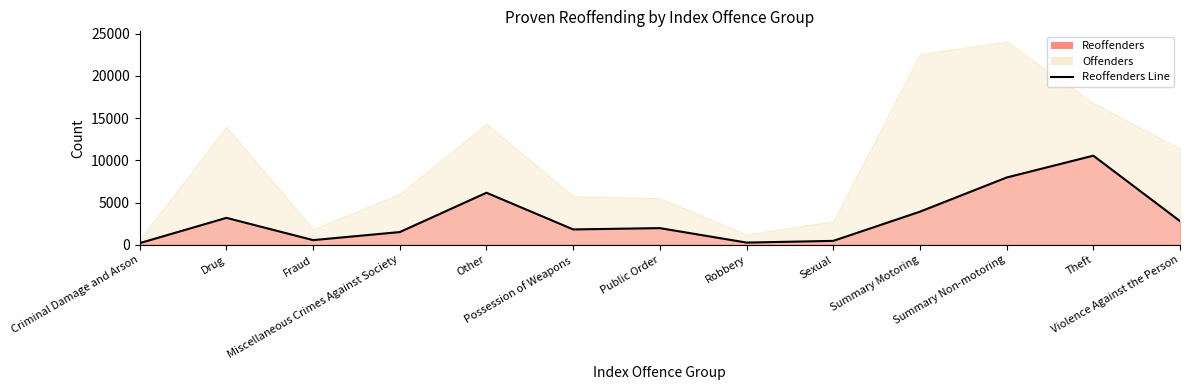

List the labels in order of value, largest first.

Theft, Summary Non-motoring, Other, Summary Motoring, Drug, Violence Against the Person, Public Order, Possession of Weapons, Miscellaneous Crimes Against Society, Fraud, Sexual, Robbery, Criminal Damage and Arson